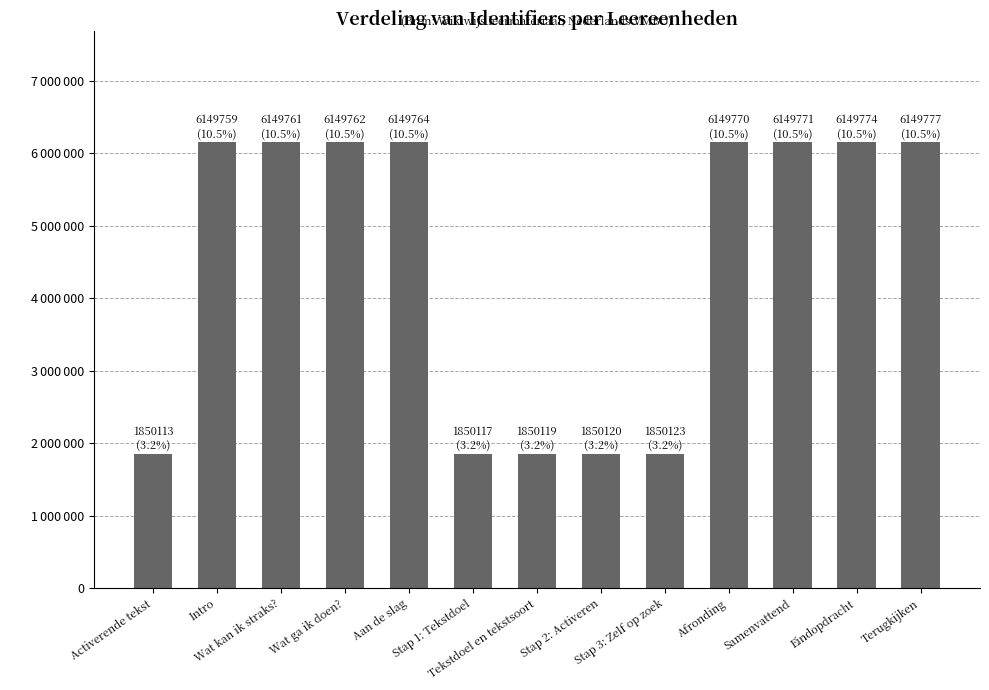

Are the bars horizontal?

No